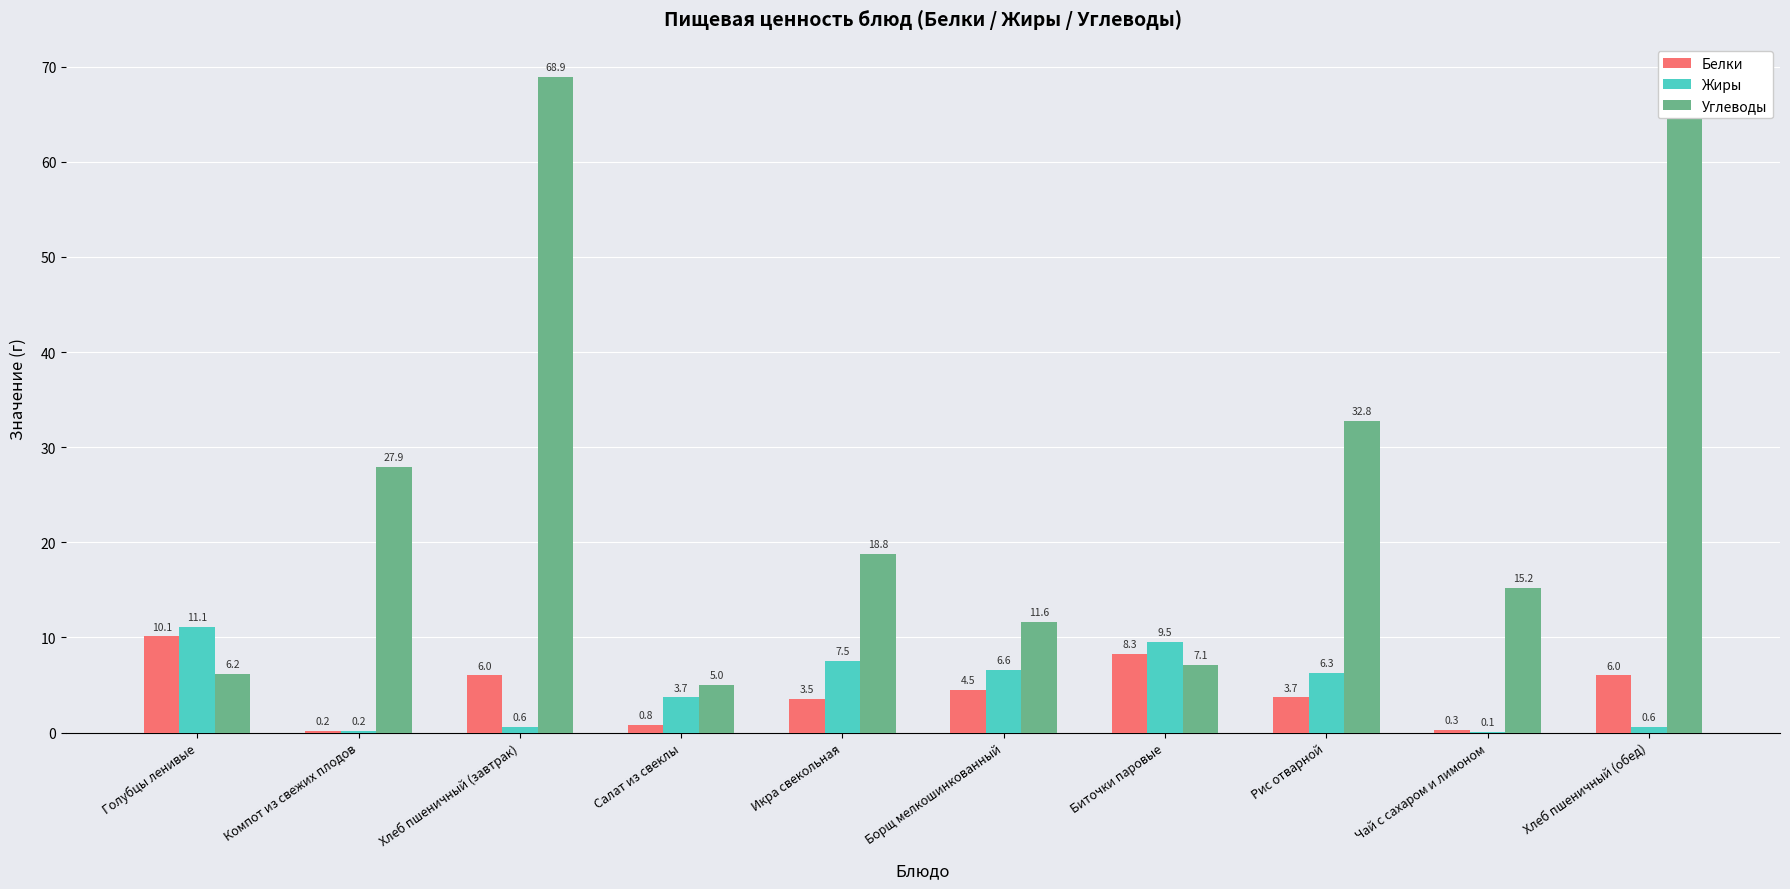

Which label corresponds to the smallest value in the chart?

Чай с сахаром и лимоном